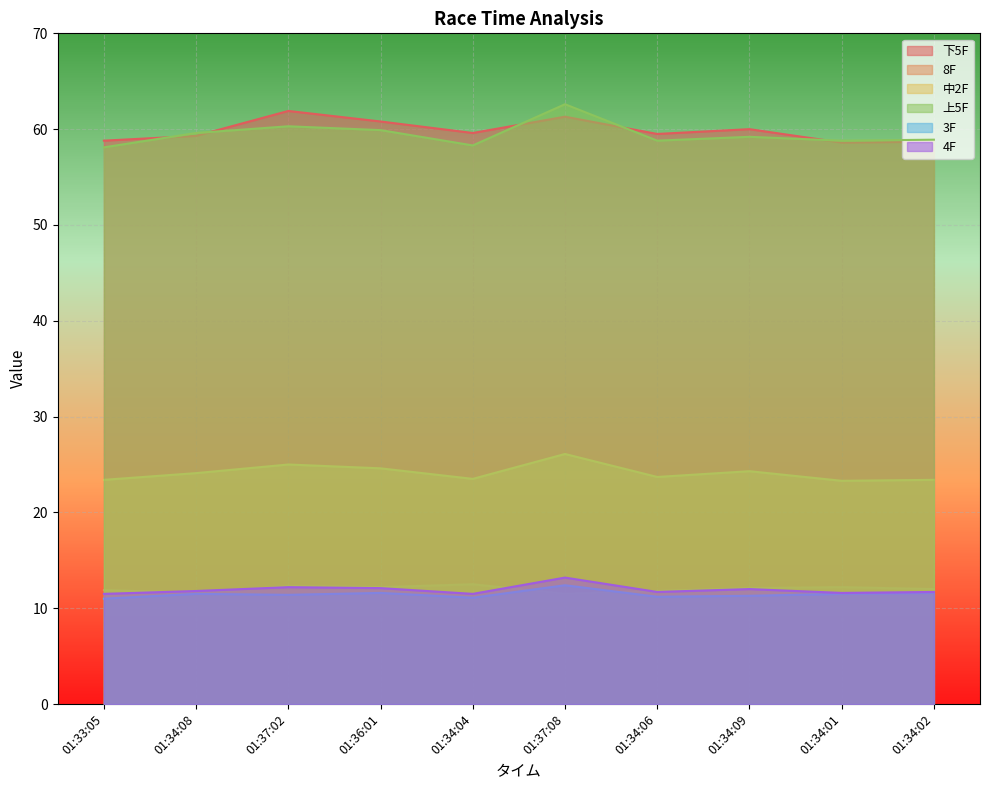

What is the difference between the maximum and minimum values in the 4F series?

1.7